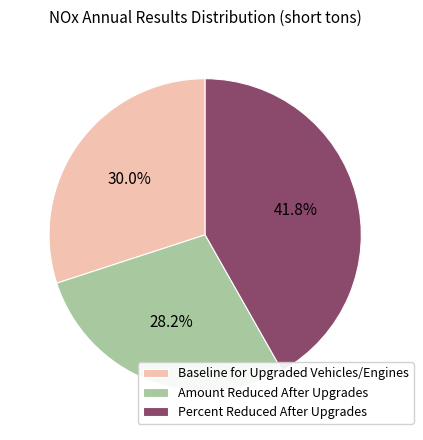

Which slice is the smallest?

Amount Reduced After Upgrades